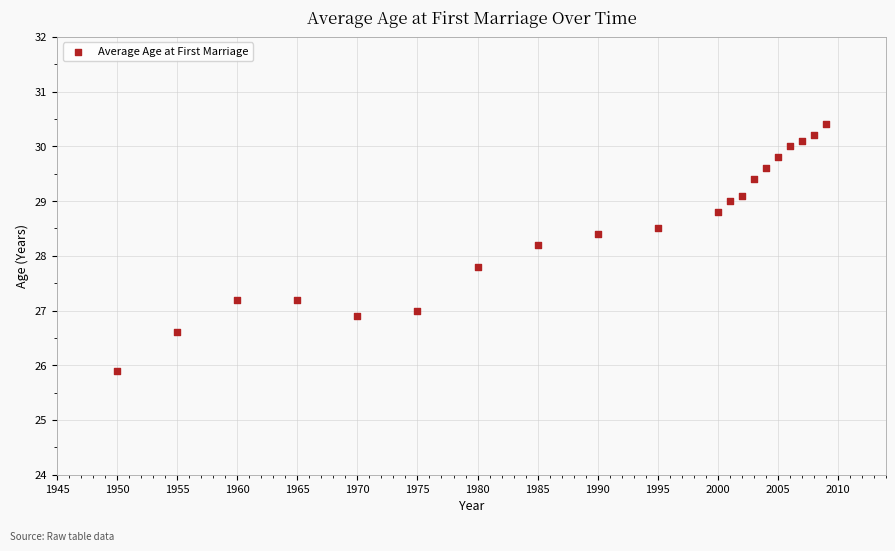

What is the range of Y values (max minus min)?

4.5